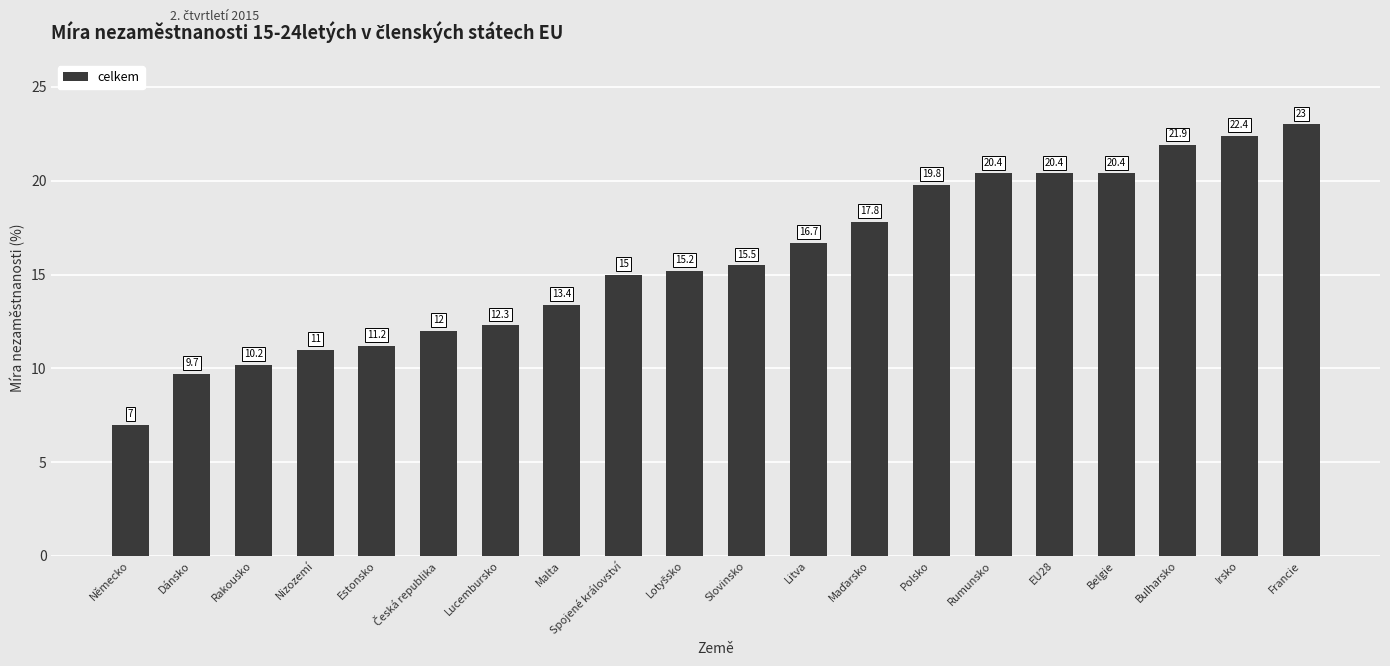

True or false: the data shows 19.3 at Malta.

False